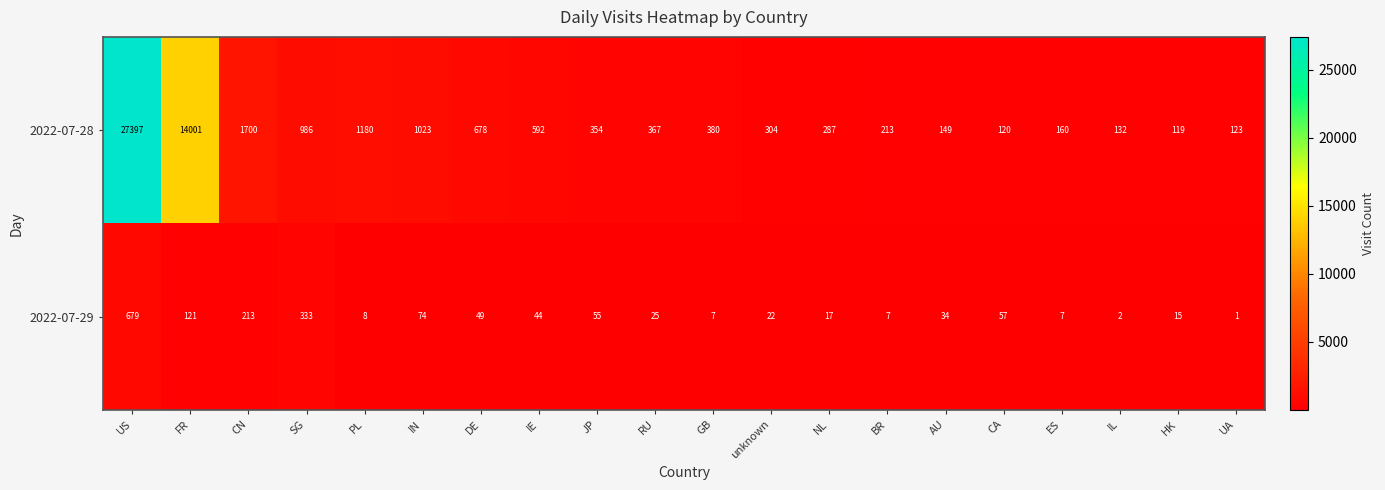

Rank the series by their average value, from lowest to highest.

2022-07-29, 2022-07-28